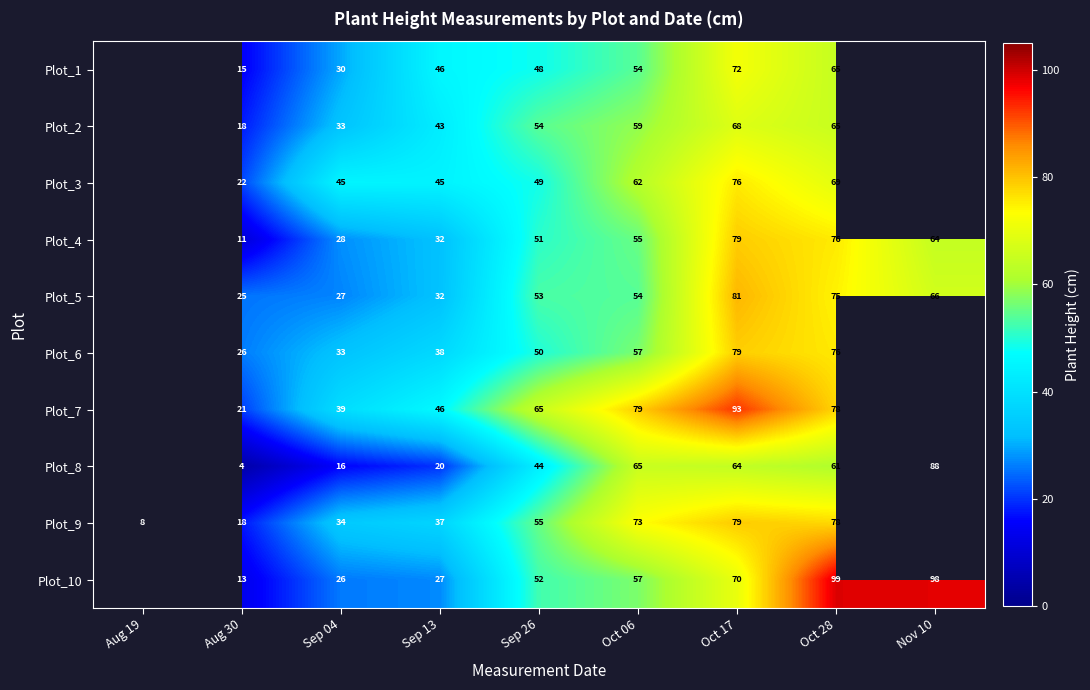

Which series changed the most between Aug 30 and Oct 28?

Plot_10